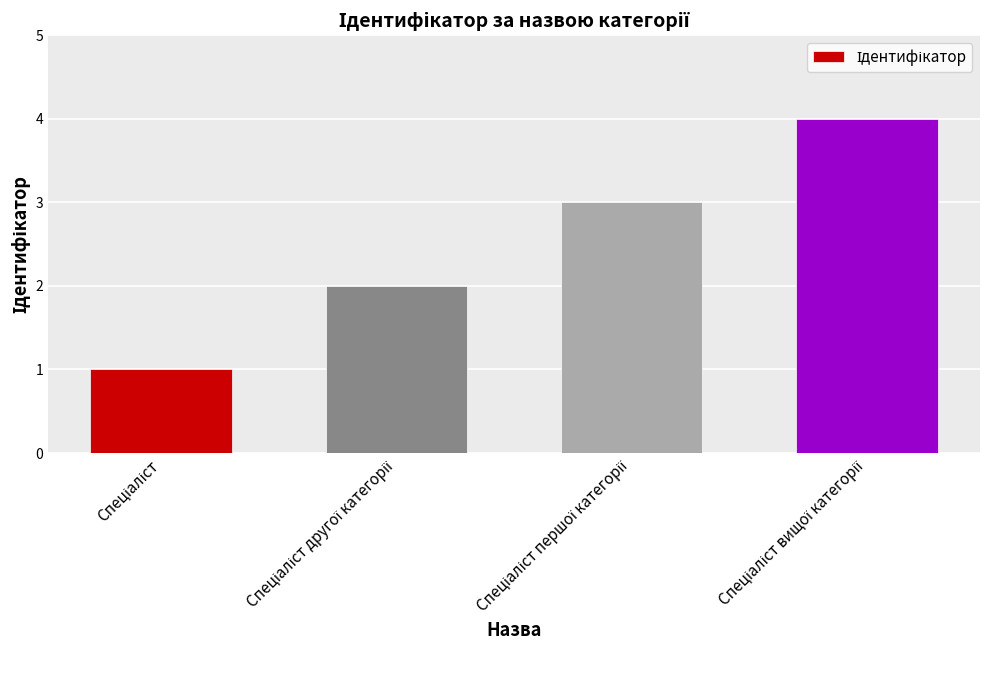

What is the difference between the maximum and minimum values?

3